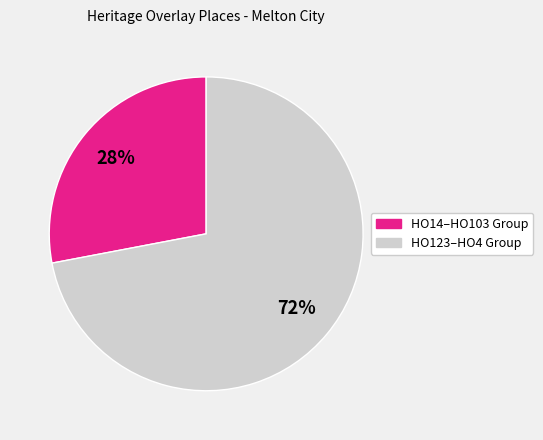

Count the number of slices in the pie.

2